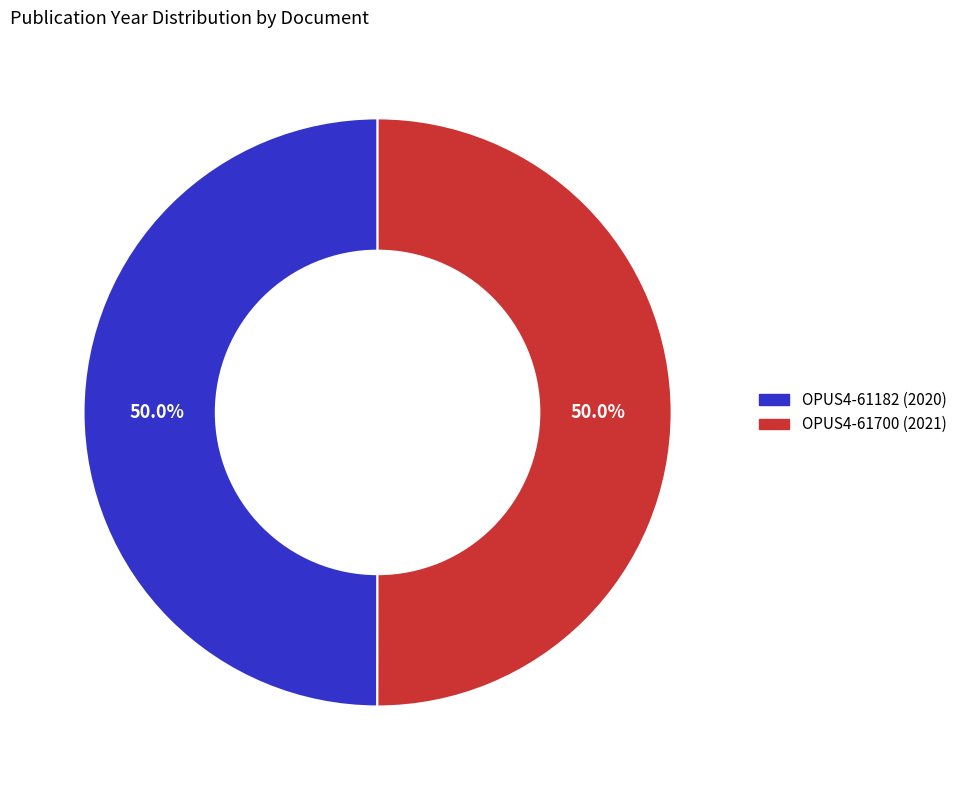

Do OPUS4-61182 and OPUS4-61700 together represent more than half of the pie?

Yes